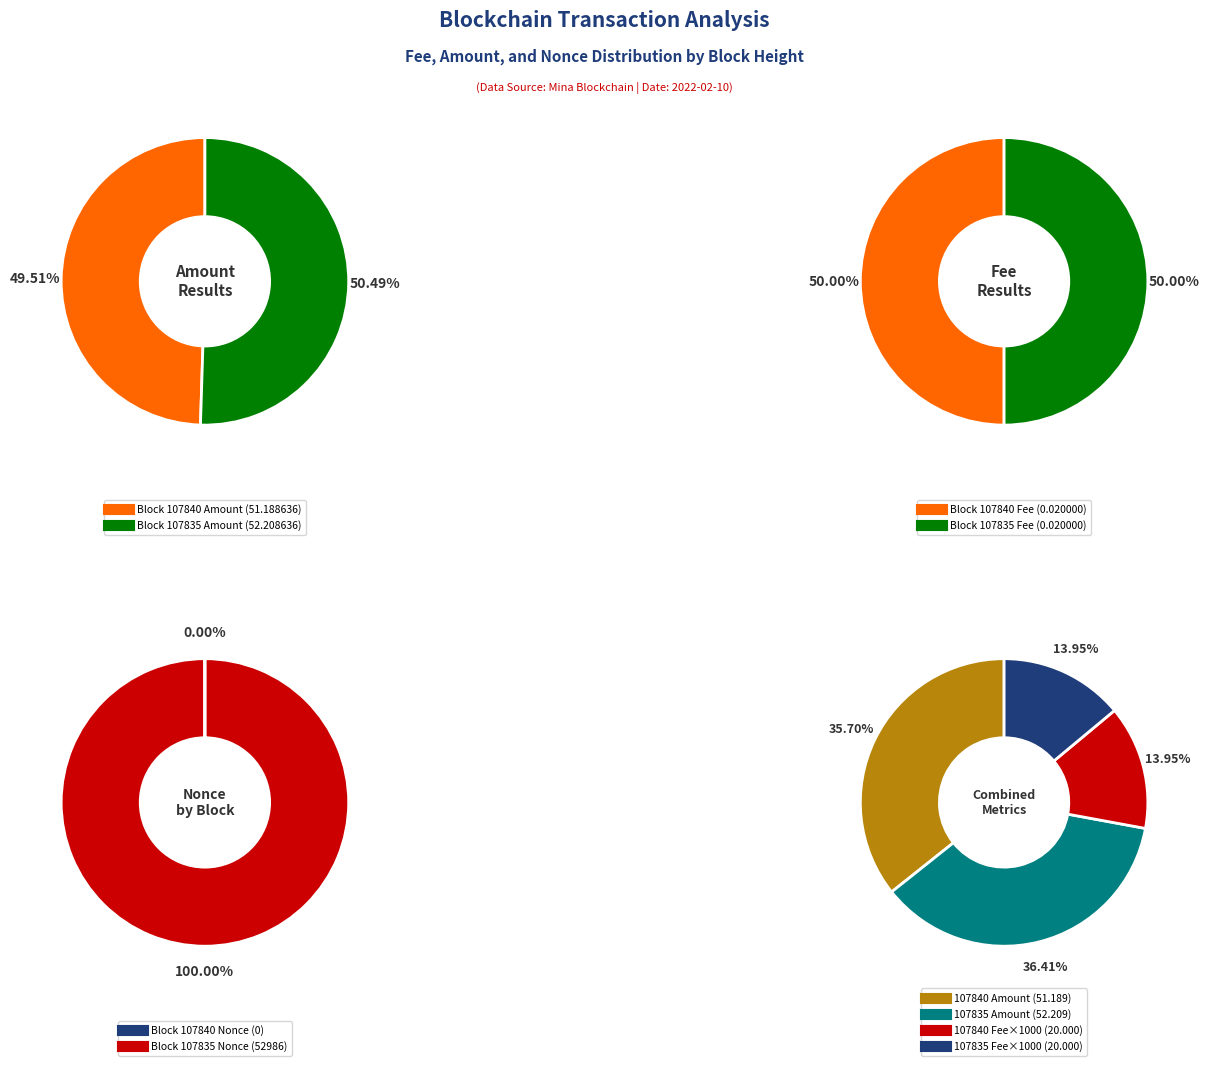

Between 107835 and 107840, which is larger?

107835